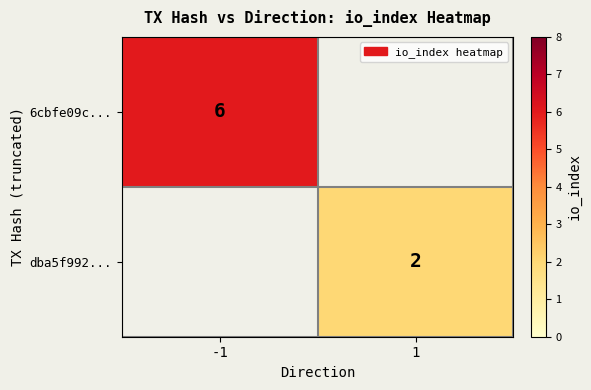

The value of 6cbfe09c... at -1 is 6. True or false?

True